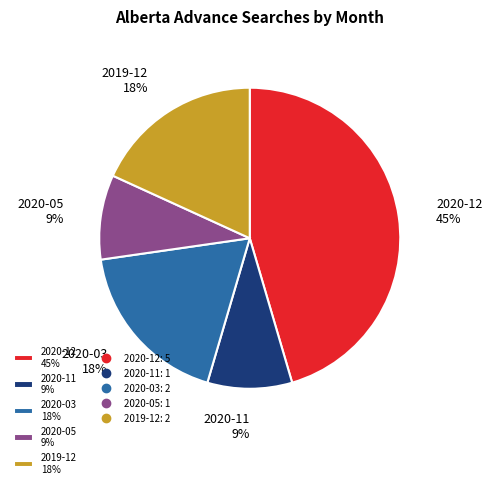

Which category has the biggest portion of the pie?

2020-12 45%